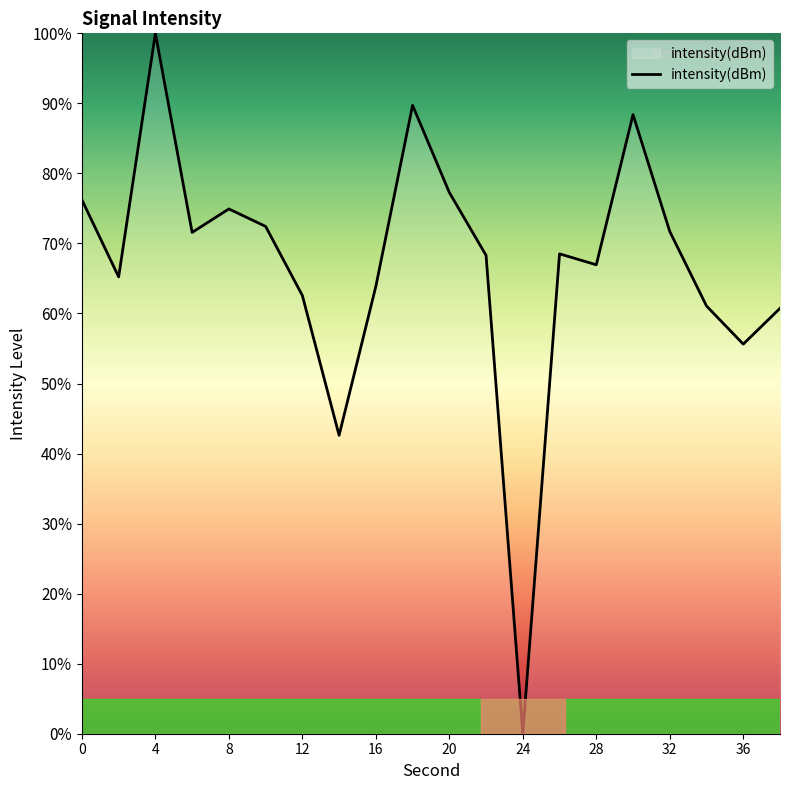

What is the difference between the maximum and minimum values?

100.0